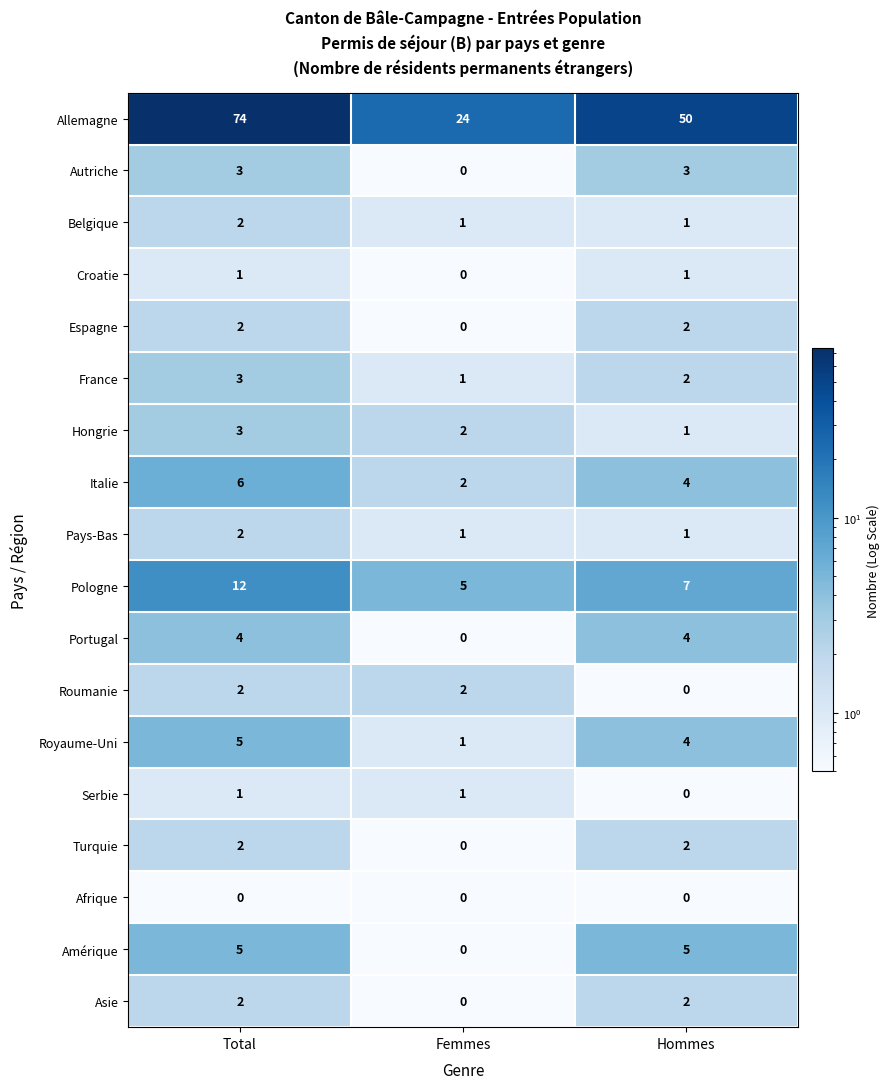

At which label does Croatie reach its minimum?

Femmes